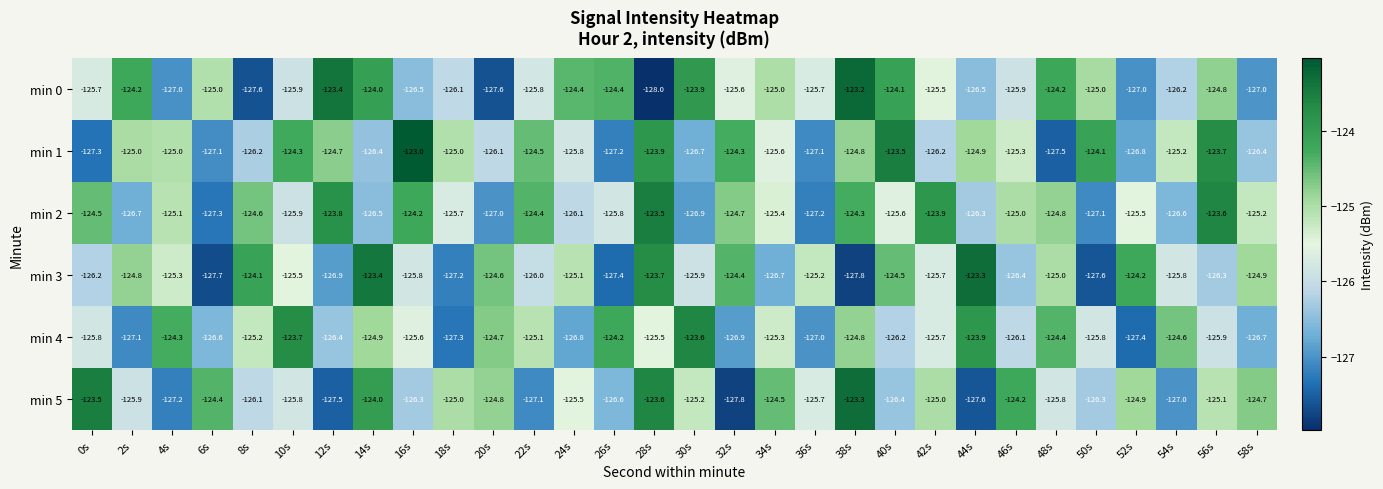

What is the minimum value shown in the chart?

-128.0